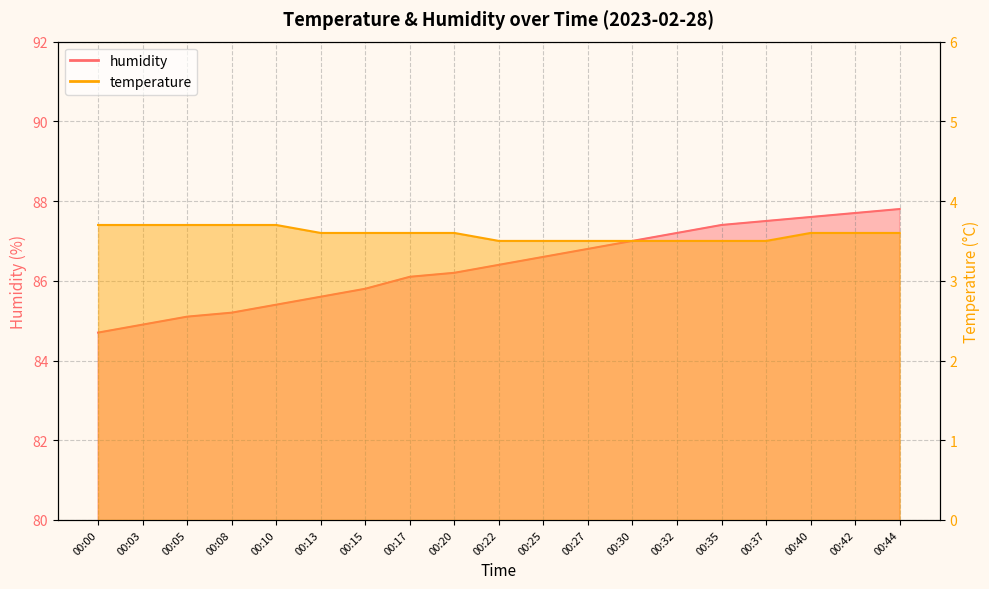

What is the spread (max minus min) of values at 00:44?

84.2